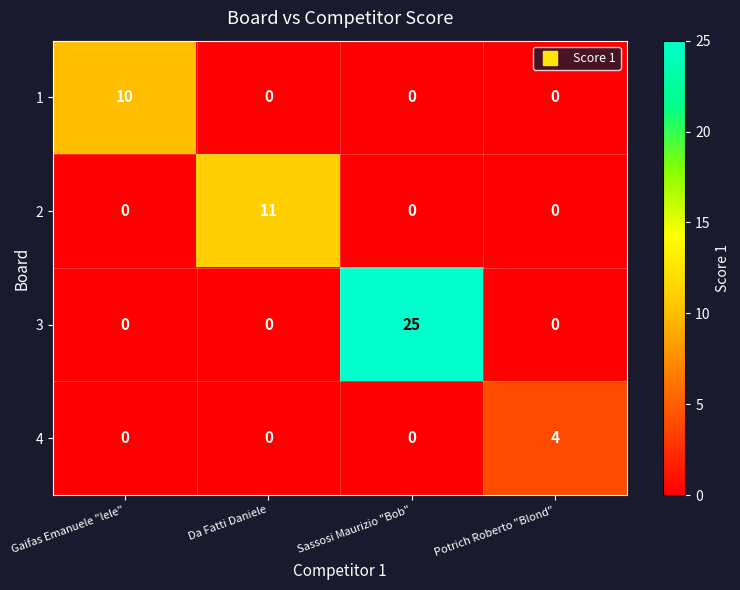

Which series has the largest total across all categories?

3